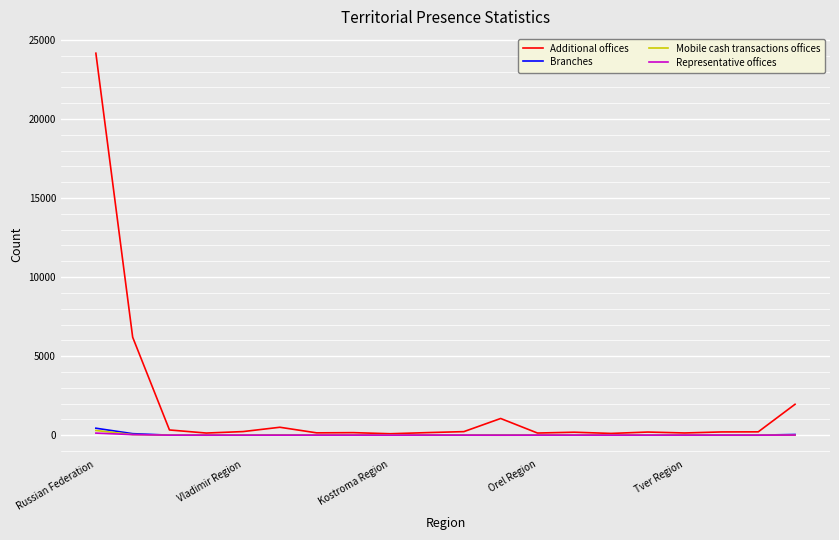

Which series has the largest total across all categories?

Additional offices